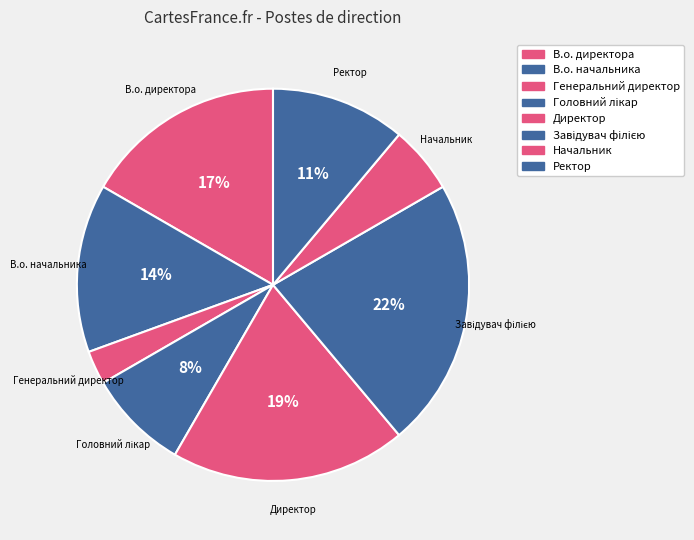

Count the number of slices in the pie.

8